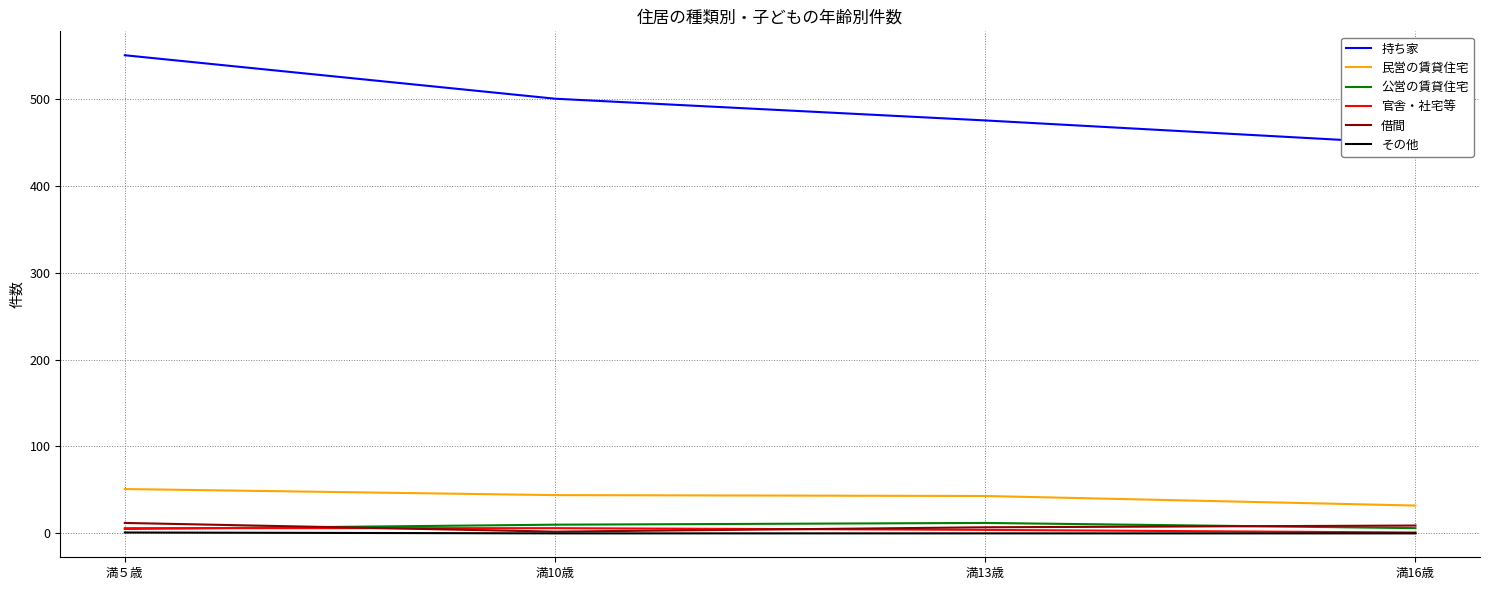

At how many categories does at least one series exceed 15?

4